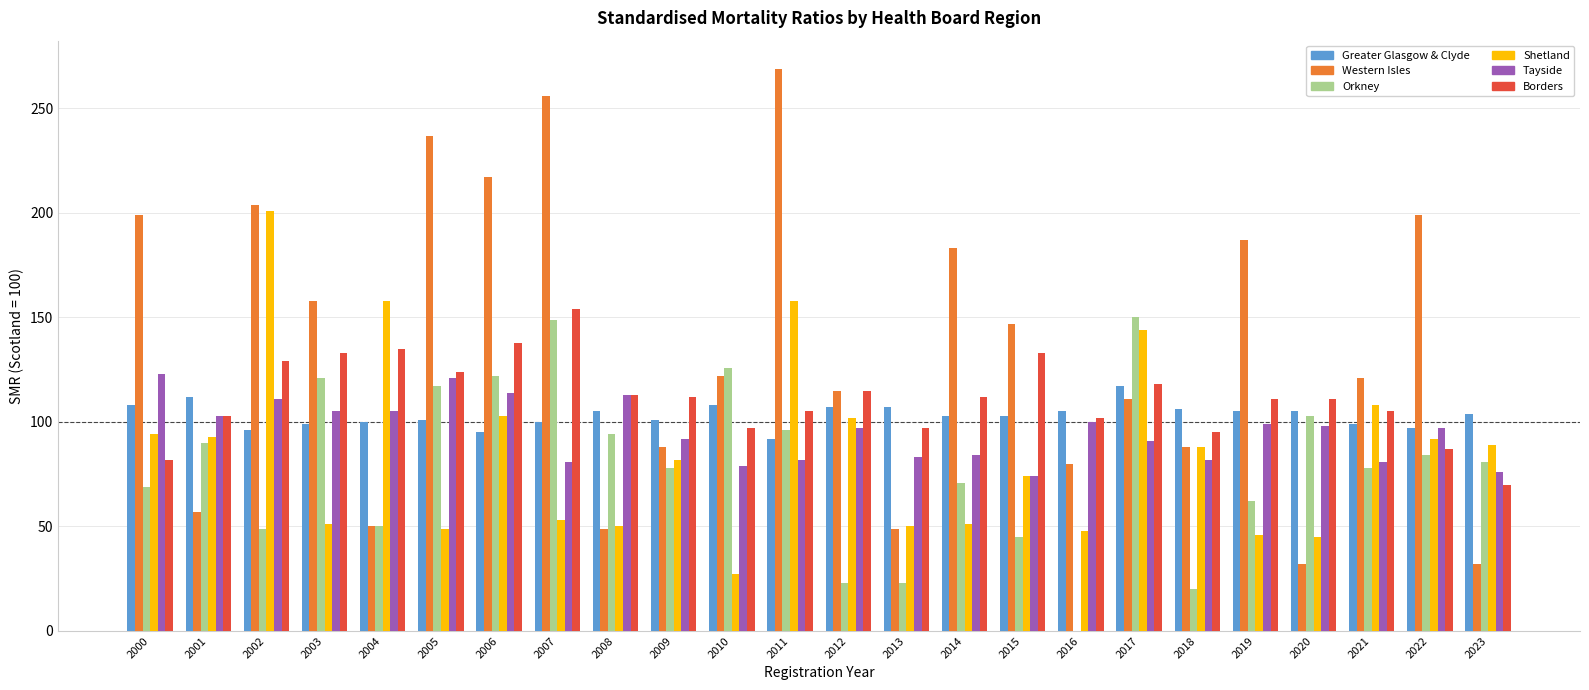

What is the sum of the Western Isles values at 2011 and 2008?

318